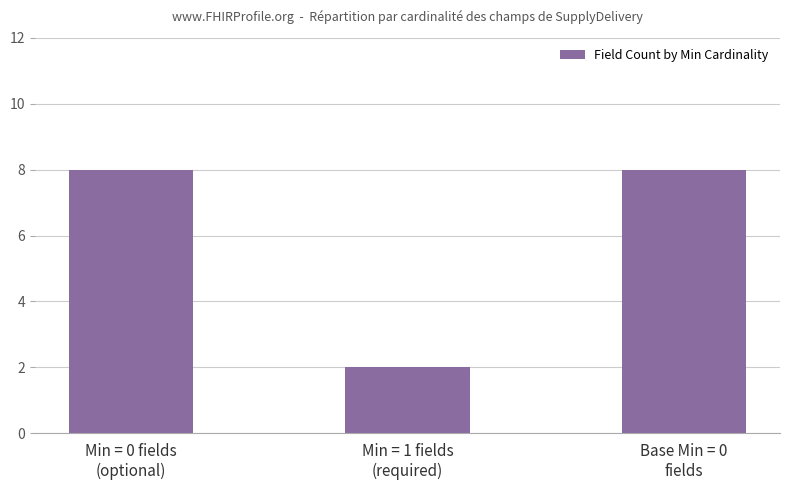

True or false: the data shows 2 at Min = 1 fields
(required).

True